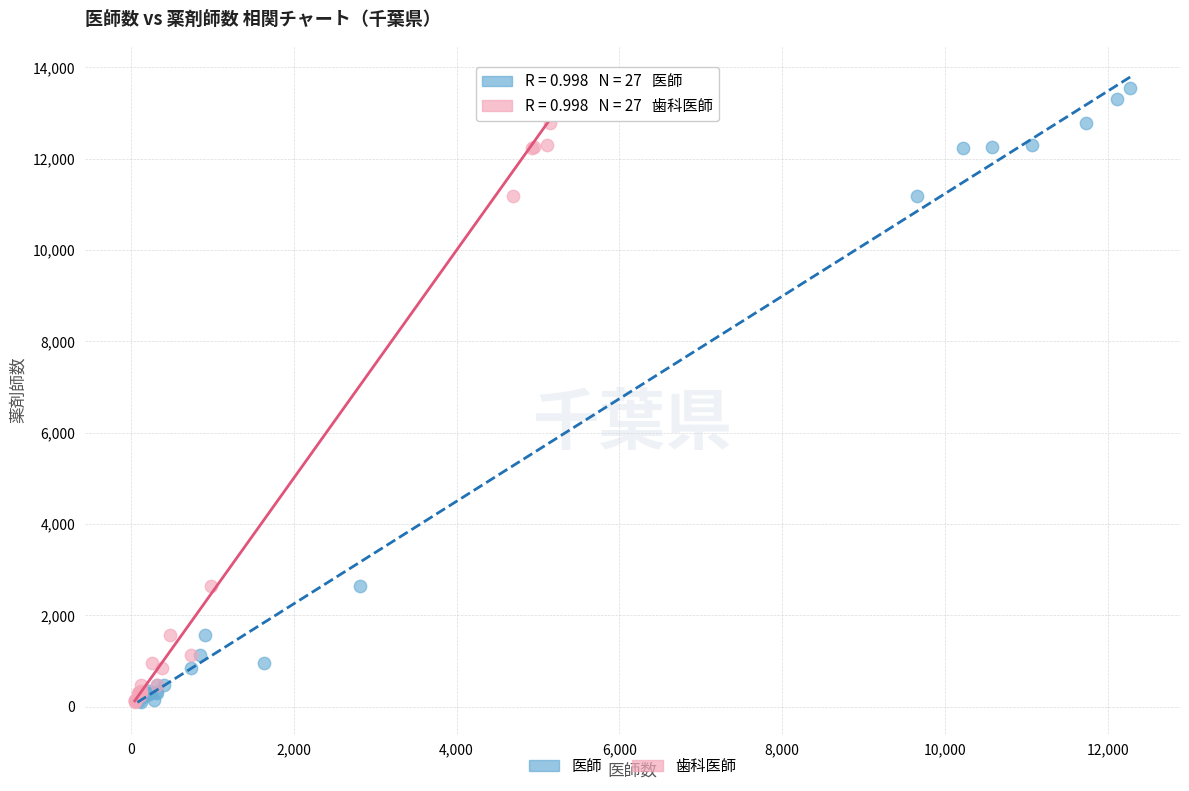

What are all the series names shown in the legend?

医師, 歯科医師